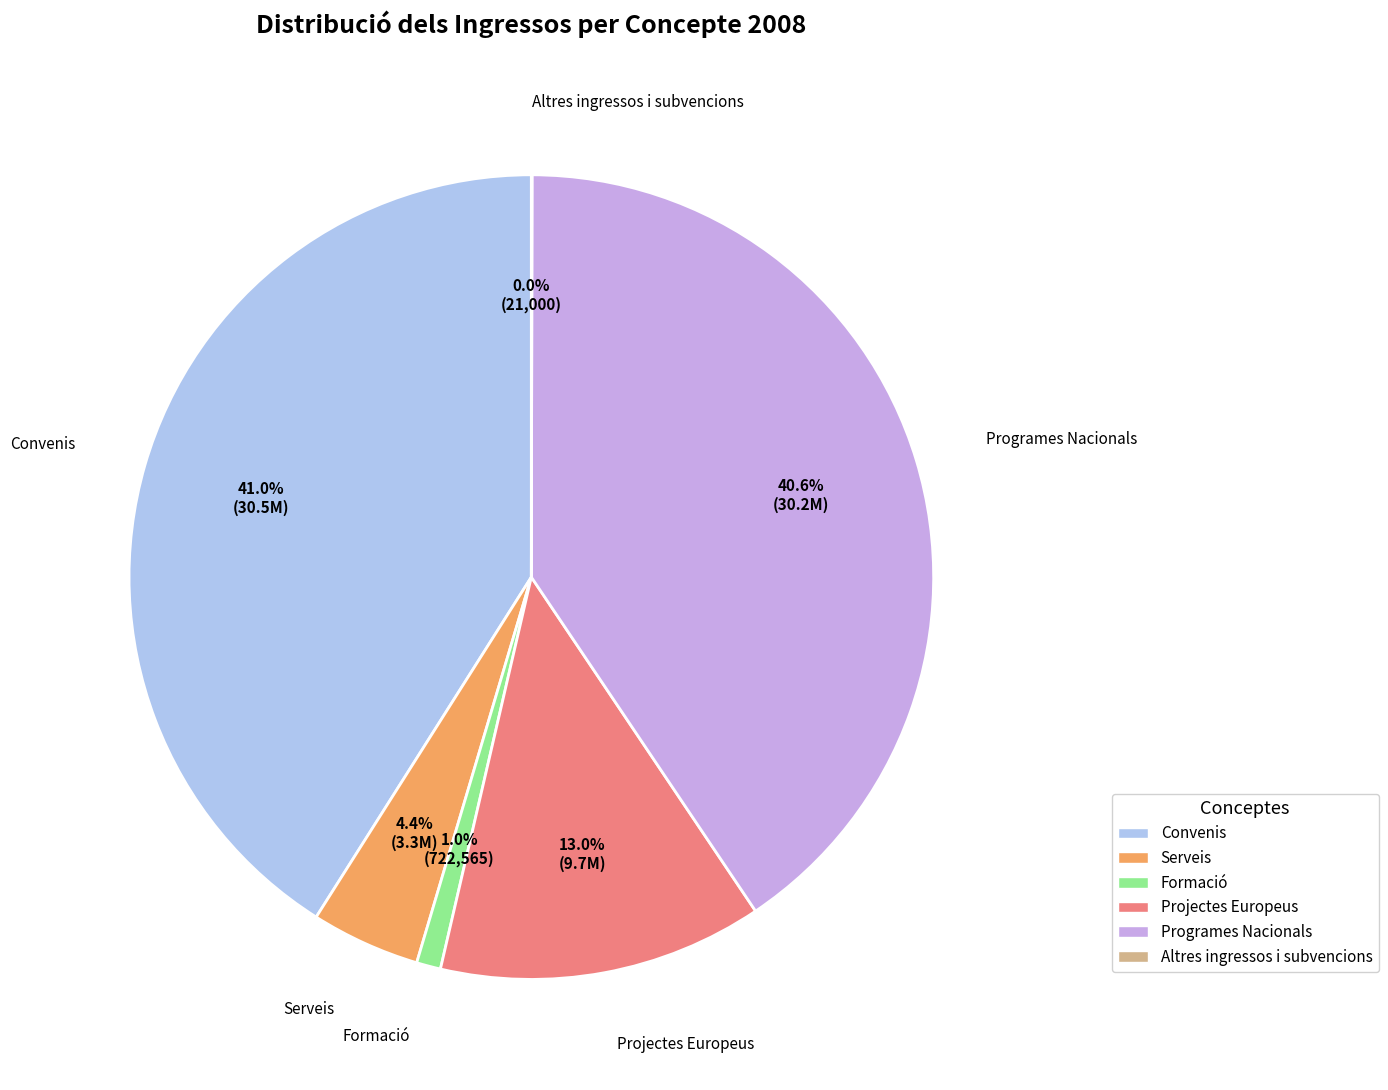

What percentage is NOT represented by Convenis?

59.0%